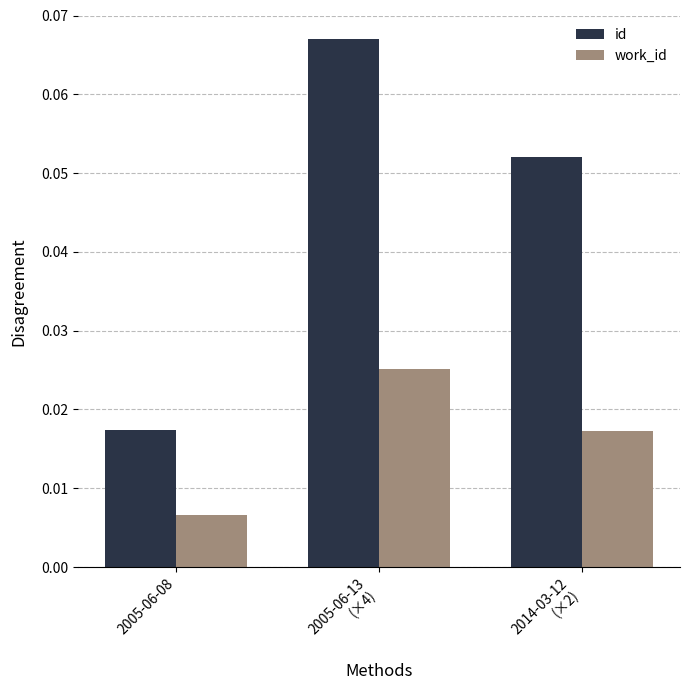

At which category does the chart reach its minimum across all series?

2005-06-08